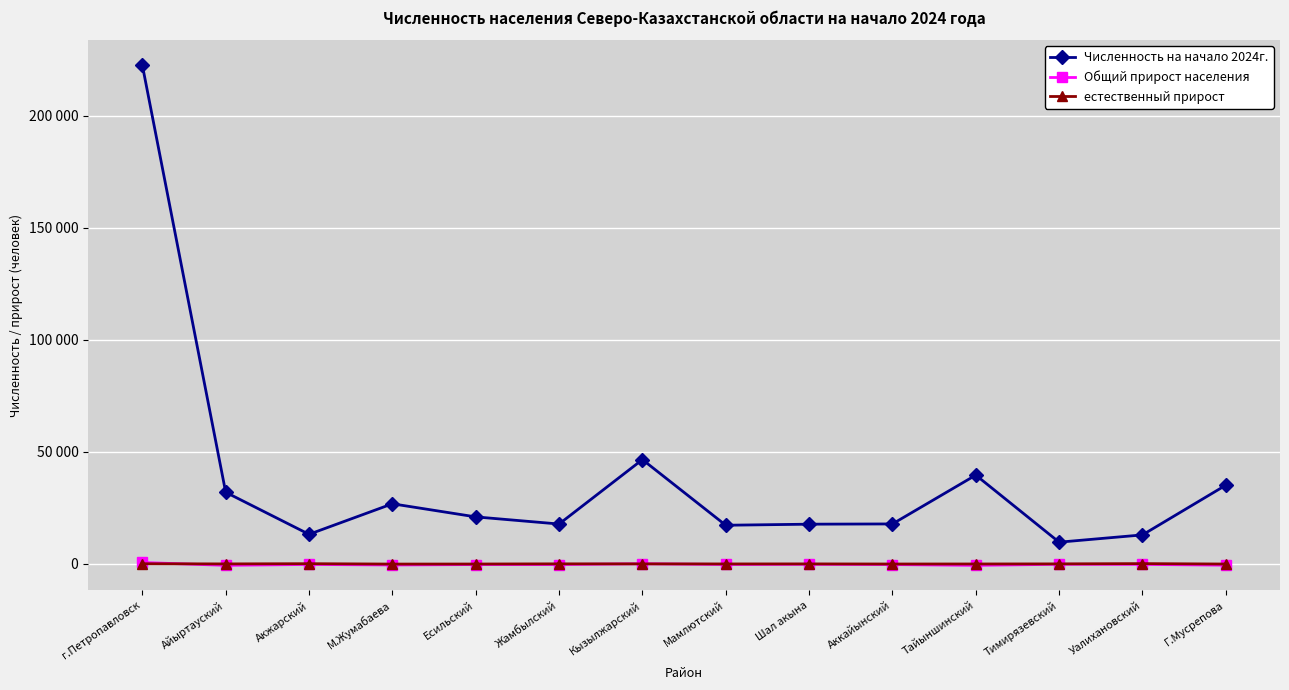

At which label does Общий прирост населения first exceed -292?

г.Петропавловск